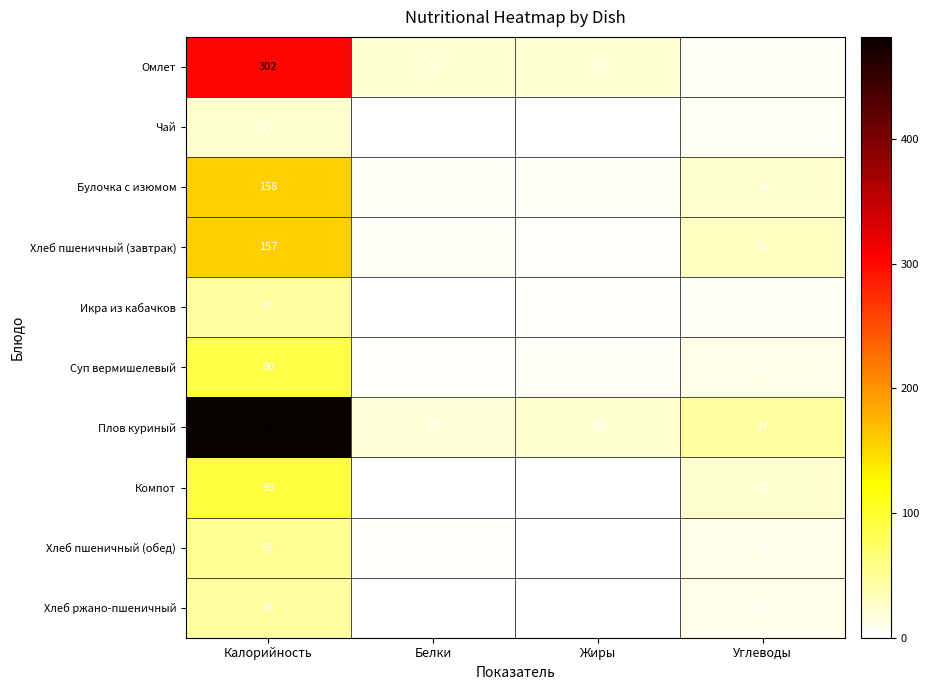

At which label is Хлеб пшеничный (завтрак) closest to 79?

Углеводы